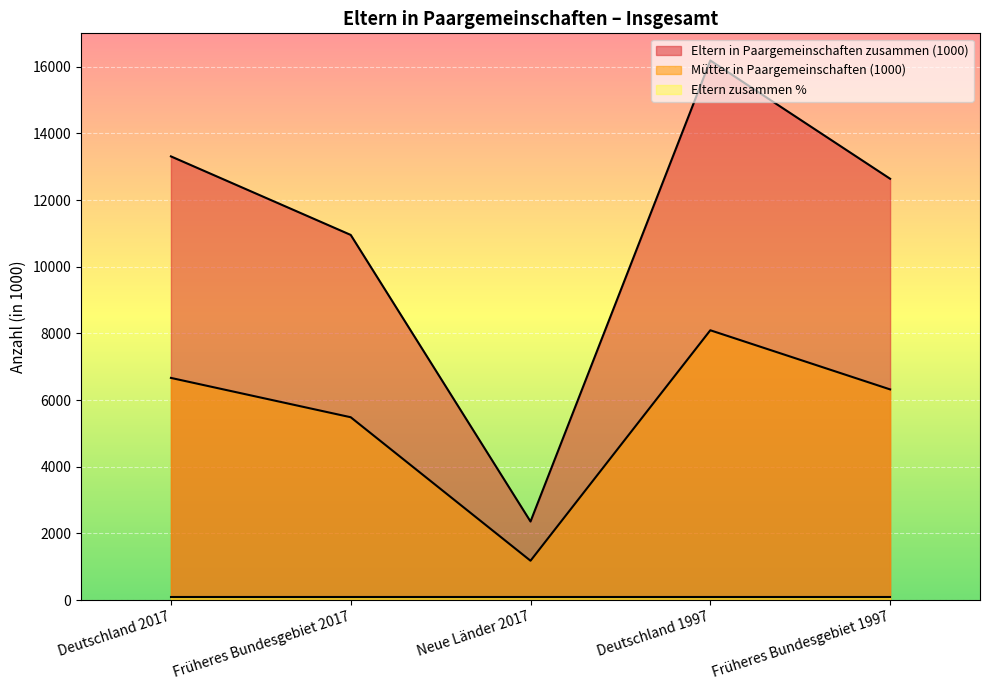

Is it true that Eltern in Paargemeinschaften zusammen (1000) equals 26912 at Deutschland 1997?

False